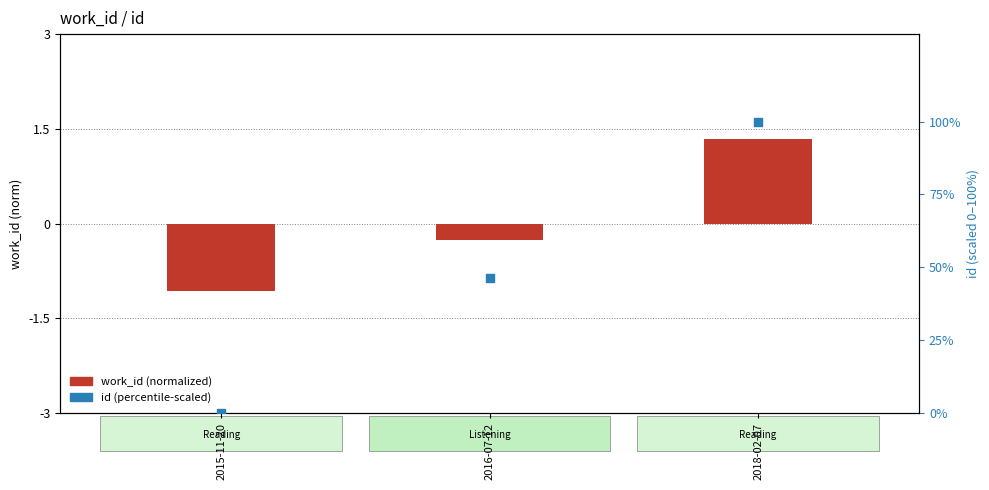

Which series has the widest spread of Y values?

id (percentile-scaled)